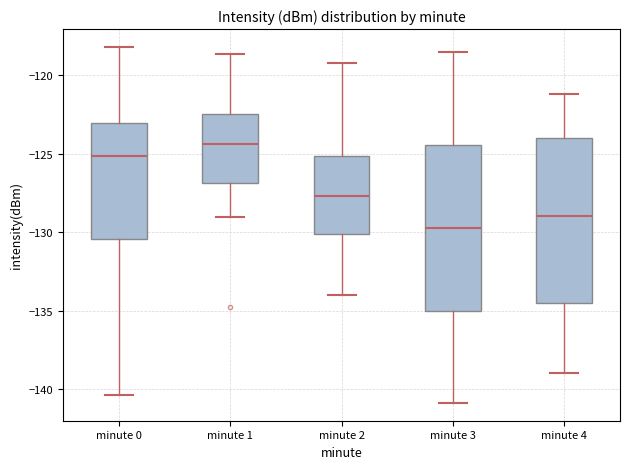

Reading left to right, transcribe this box plot: for each box, give where its median line is, the range the box spans, and where its two whiskers end, as read against the y-axis. The values are not printed on the chart, so give them approximately, as read against the axis.

minute 0: median -125.0, box -130.5 to -123.0, whiskers -140.5 to -118.0
minute 1: median -124.5, box -127.0 to -122.5, whiskers -129.0 to -118.5
minute 2: median -127.5, box -130.0 to -125.0, whiskers -134.0 to -119.0
minute 3: median -129.5, box -135.0 to -124.5, whiskers -141.0 to -118.5
minute 4: median -129.0, box -134.5 to -124.0, whiskers -139.0 to -121.0